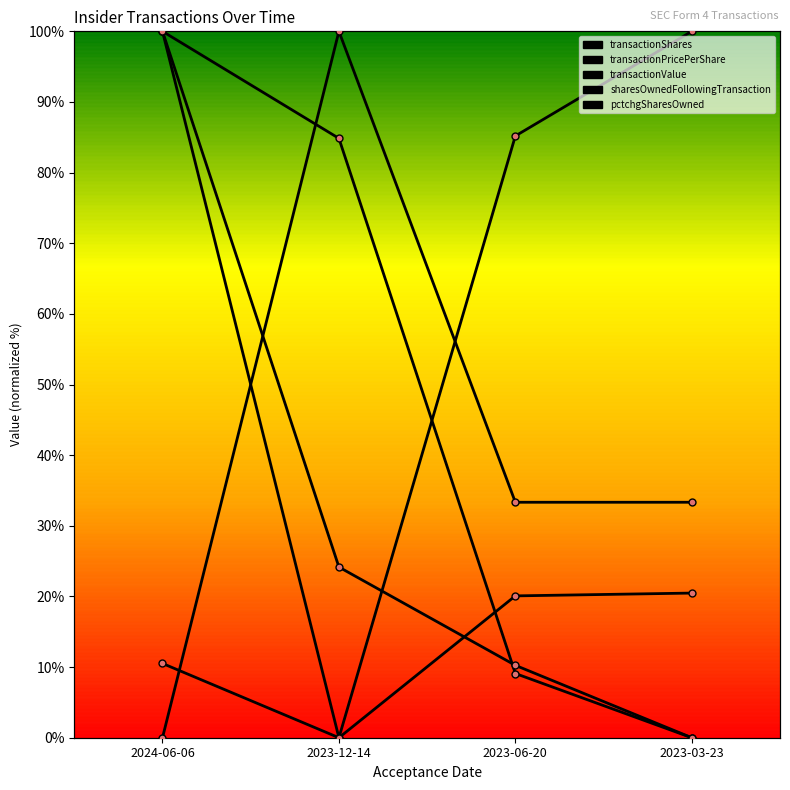

At 2023-06-20, list the series in order from largest to smallest.

transactionPricePerShare, pctchgSharesOwned, transactionValue, sharesOwnedFollowingTransaction, transactionShares